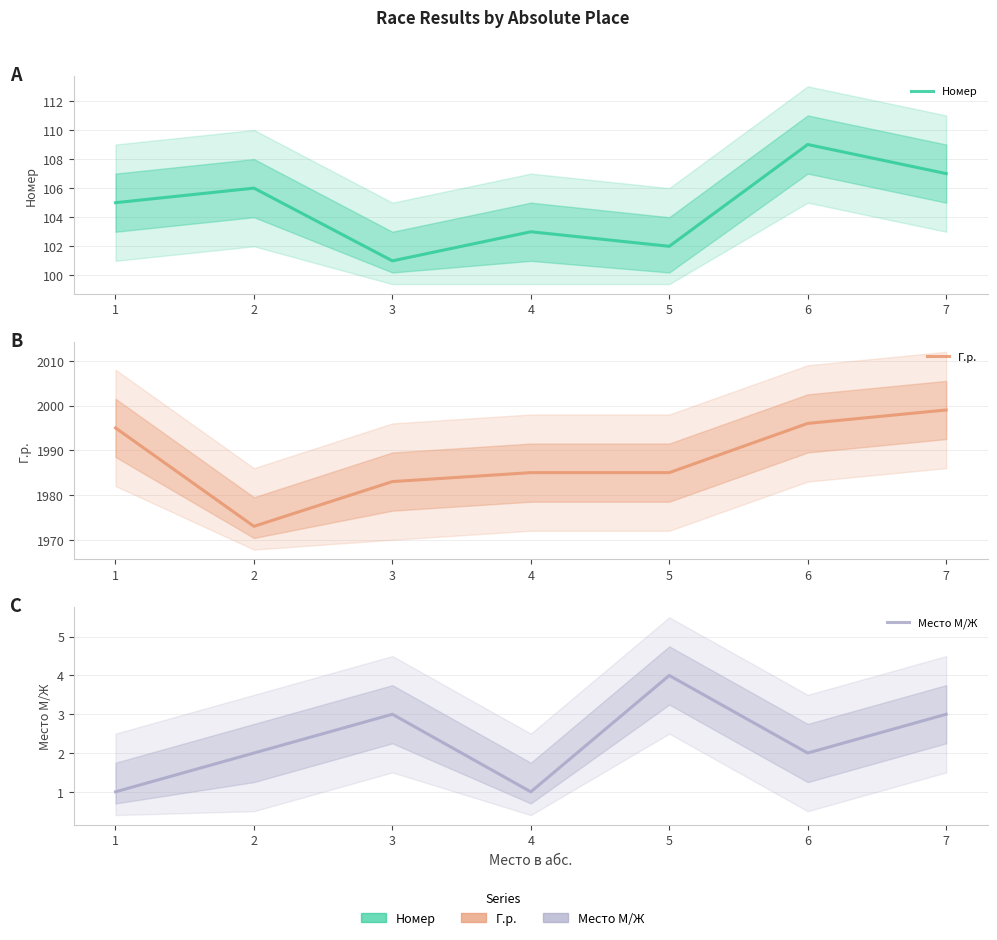

What is the highest value of the Место М/Ж series?

4